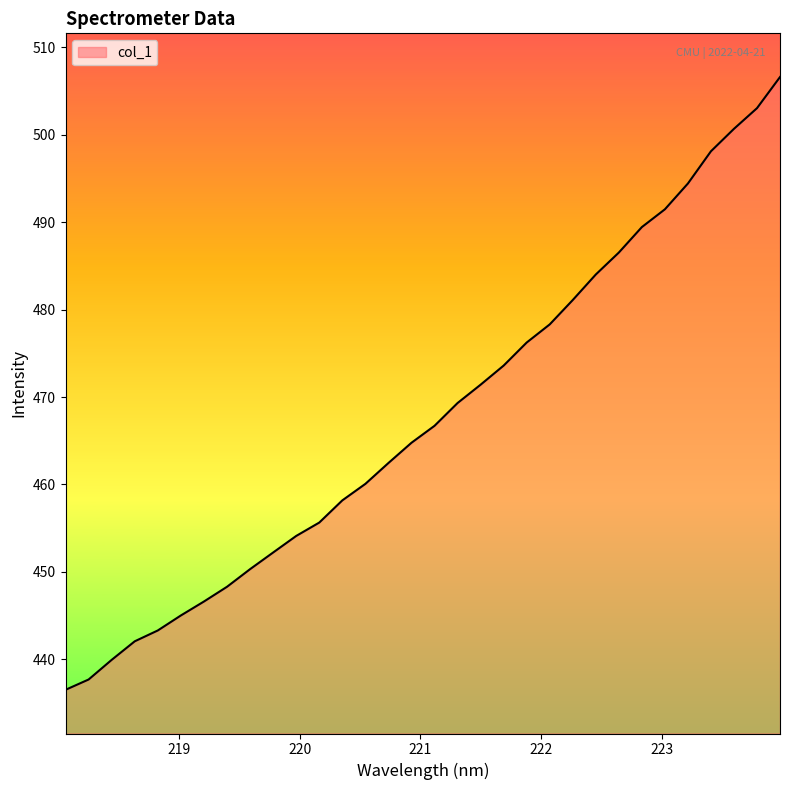

What is the smallest value displayed?

436.5